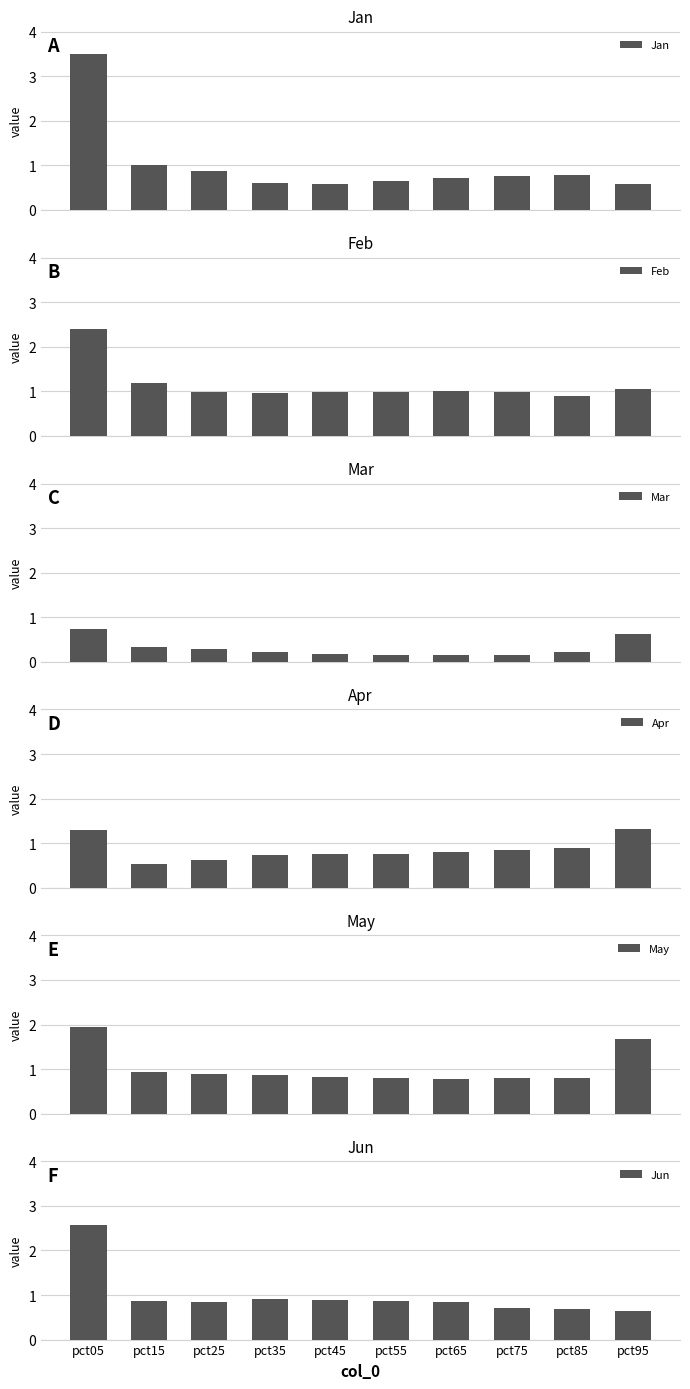

Where is Feb nearest to the value 1?

pct65